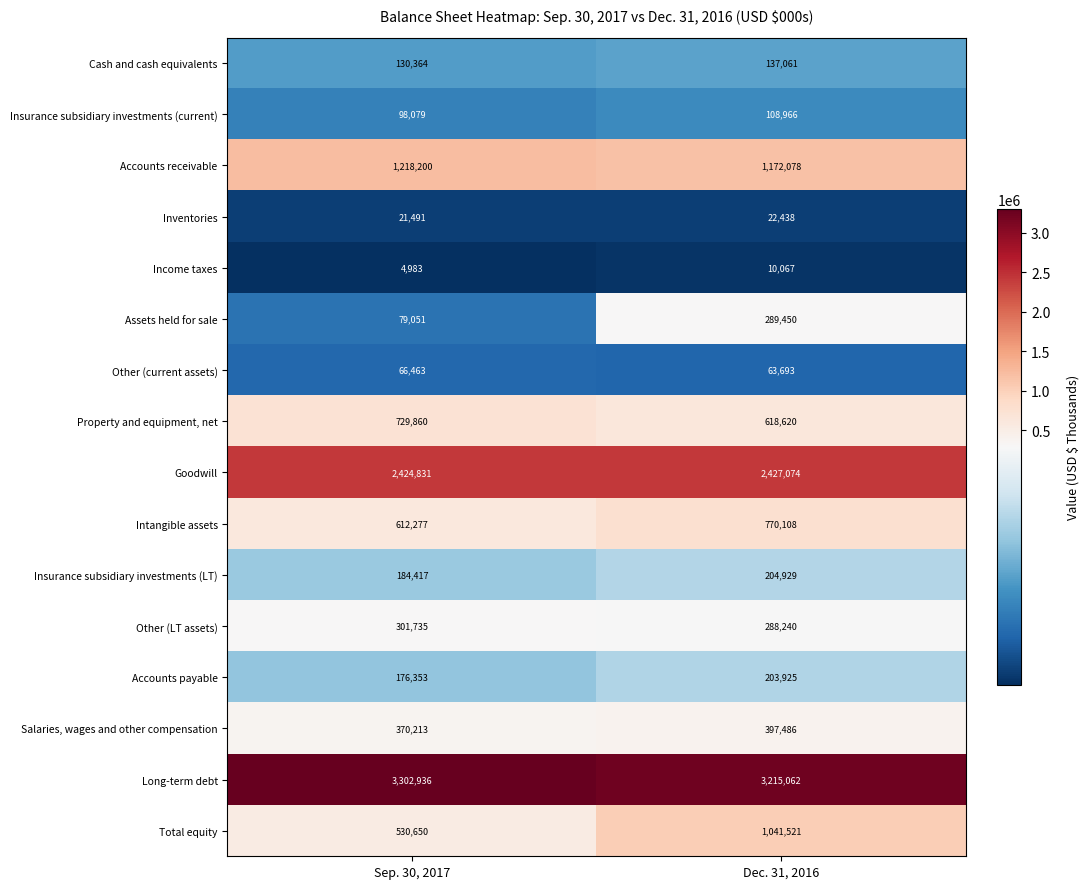

List the series in order of their peak value, lowest first.

Income taxes, Inventories, Other (current assets), Insurance subsidiary investments (current), Cash and cash equivalents, Accounts payable, Insurance subsidiary investments (LT), Assets held for sale, Other (LT assets), Salaries, wages and other compensation, Property and equipment, net, Intangible assets, Total equity, Accounts receivable, Goodwill, Long-term debt